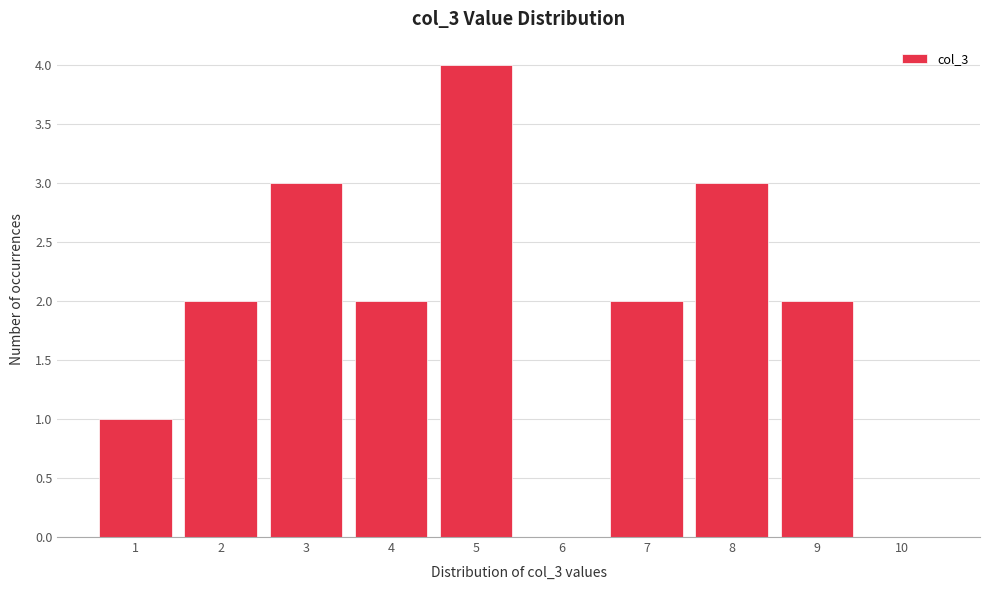

Reading left to right, transcribe this chart: for each bar, give the range it covers on the x-axis and its height. The values are not printed on the chart, so give them approximately, as read against the axis.

0.5 to 1.5: 1
1.5 to 2.5: 2
2.5 to 3.5: 3
3.5 to 4.5: 2
4.5 to 5.5: 4
5.5 to 6.5: 0
6.5 to 7.5: 2
7.5 to 8.5: 3
8.5 to 9.5: 2
9.5 to 10.5: 0